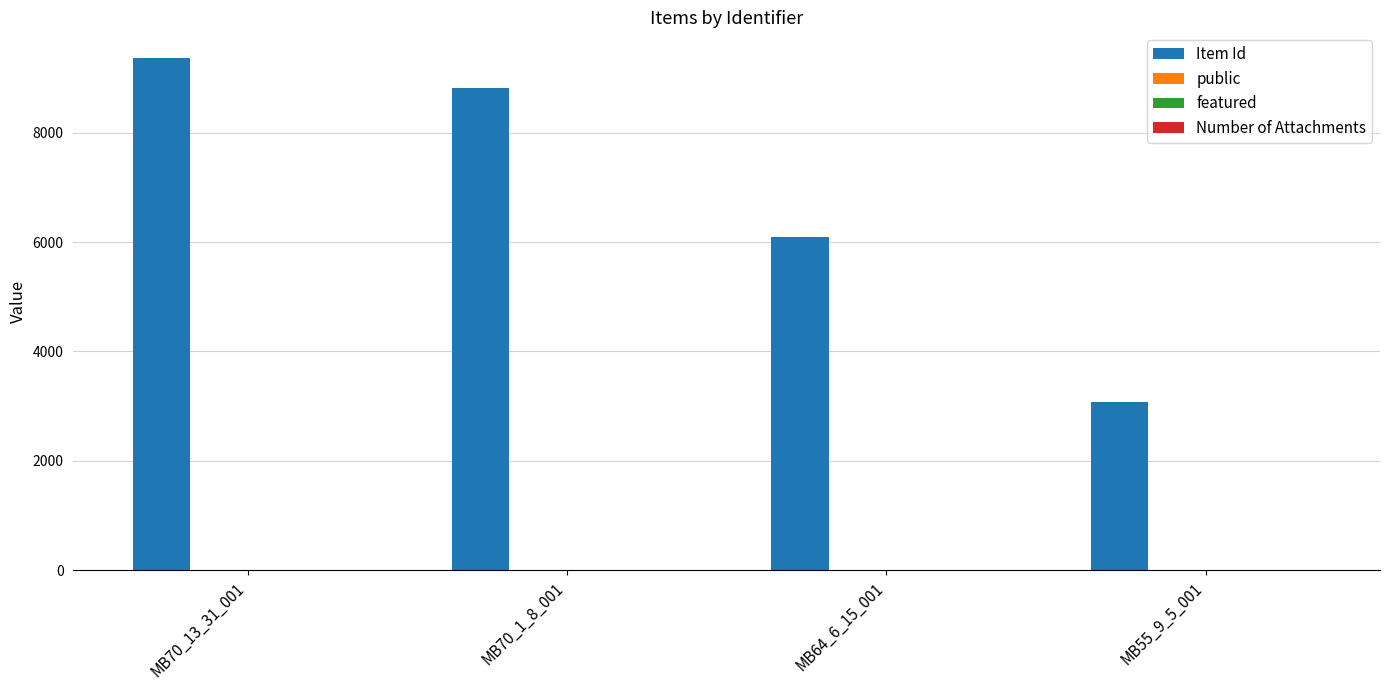

What is the sum of all Item Id values?

27336